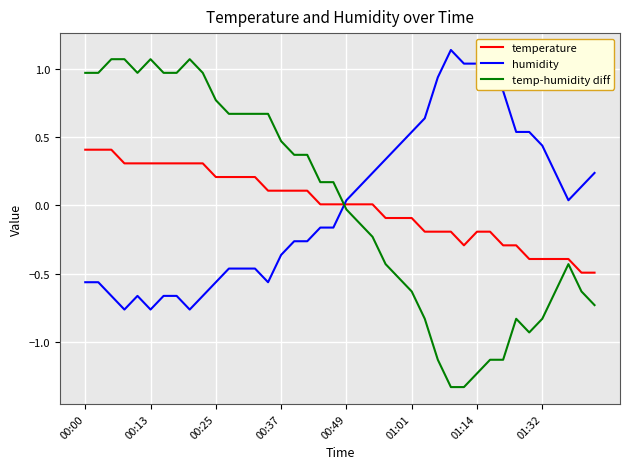

Which series has the widest spread of values?

temp-humidity diff